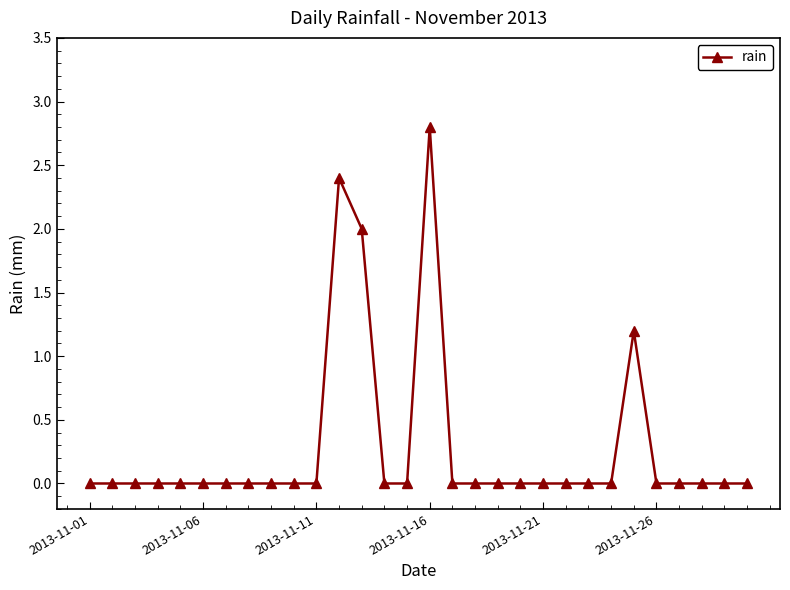

True or false: the data has more than 1 interior local peaks.

True